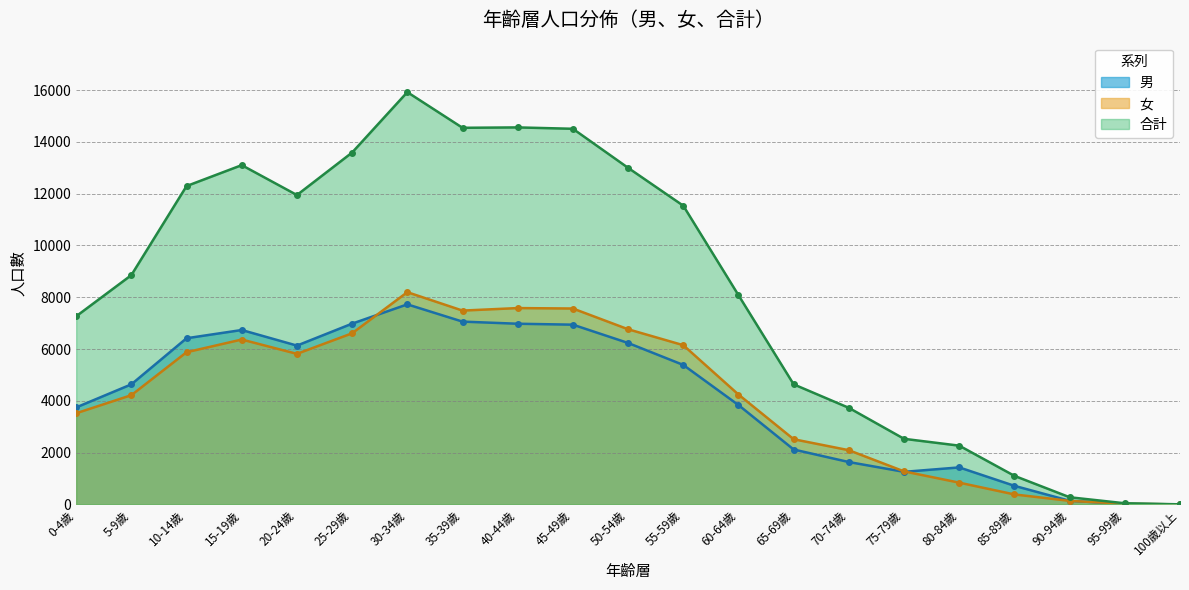

What is the total value across all series at 70-74歲?

7458